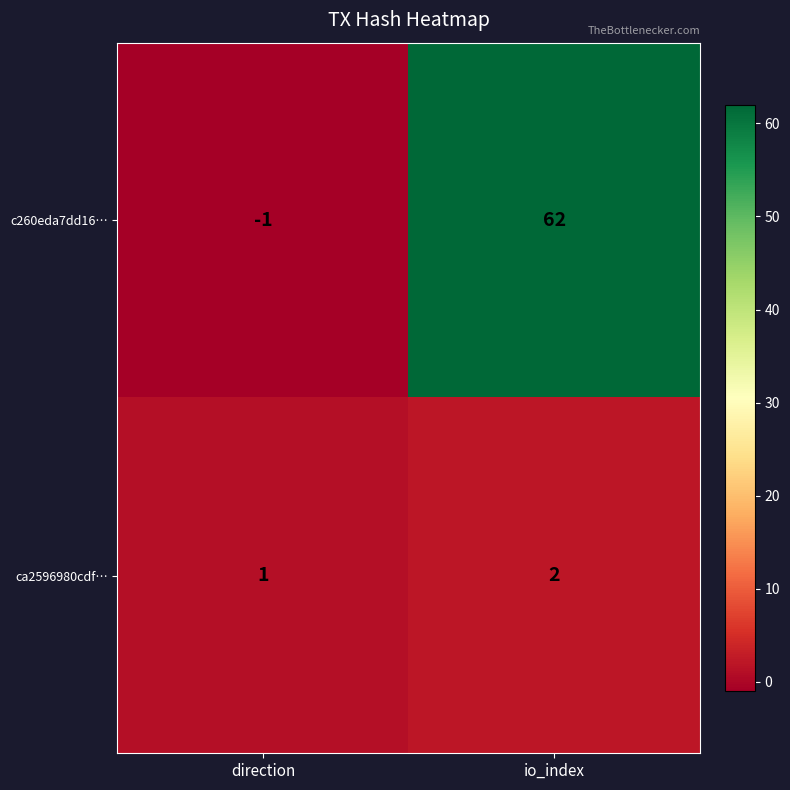

At which label does ca2596980cdf… reach its minimum?

direction